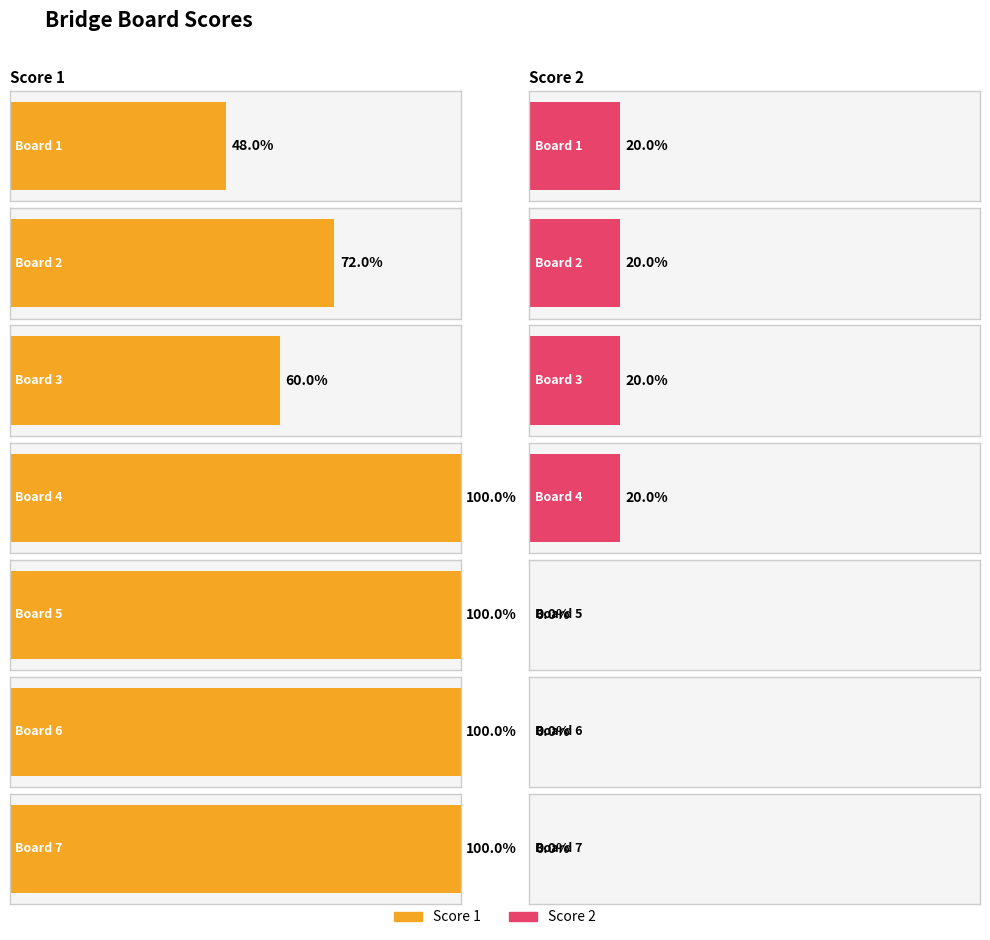

Between Board 6 and Board 1, which is larger?

Board 6